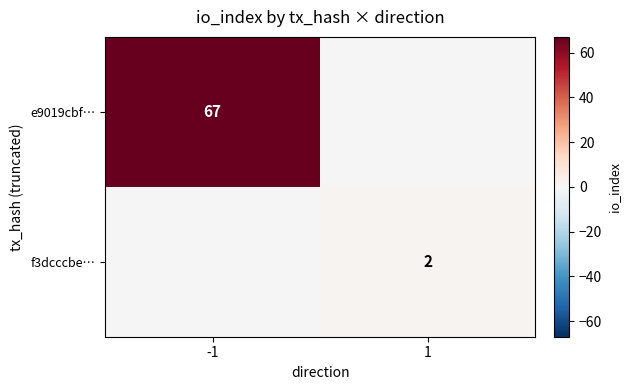

At how many categories does at least one series exceed 59?

1